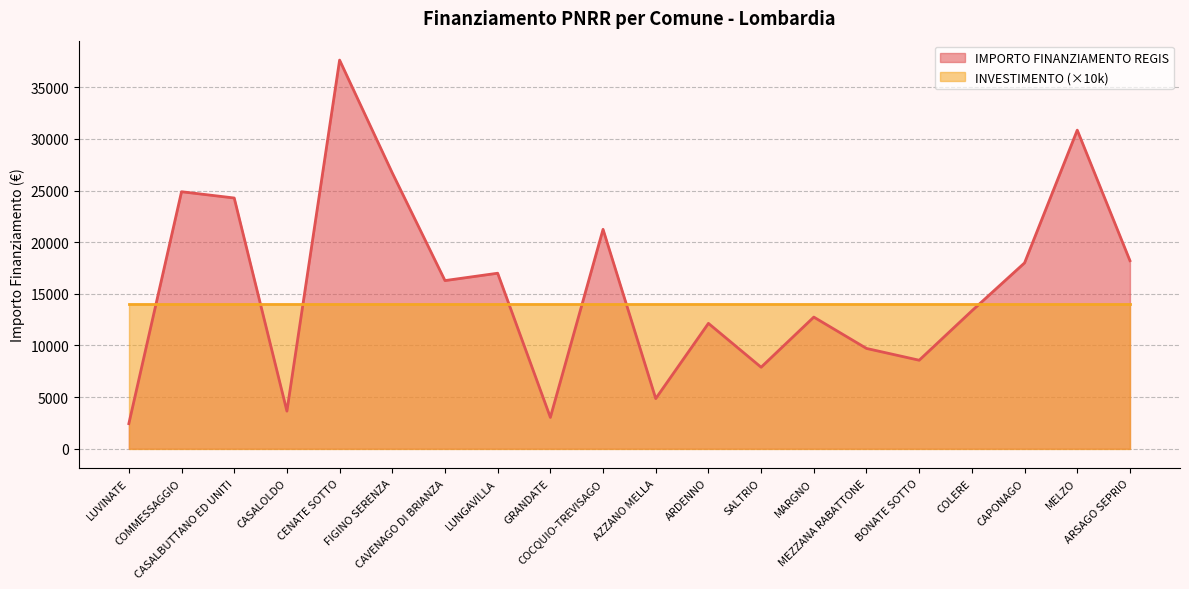

What is the sum of the values at AZZANO MELLA and CENATE SOTTO?

42490